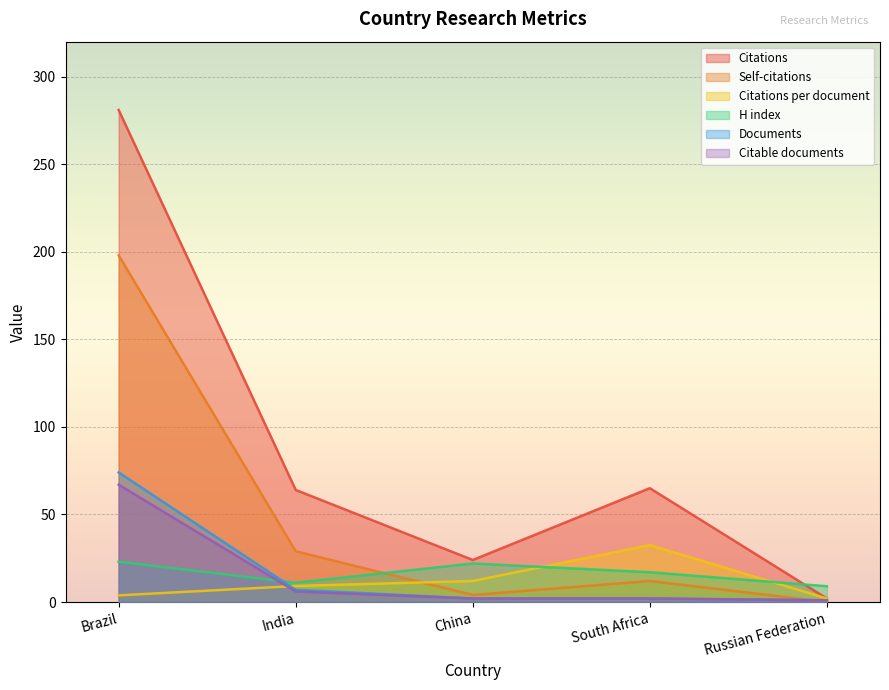

How many data points in Citations are above 64?

2